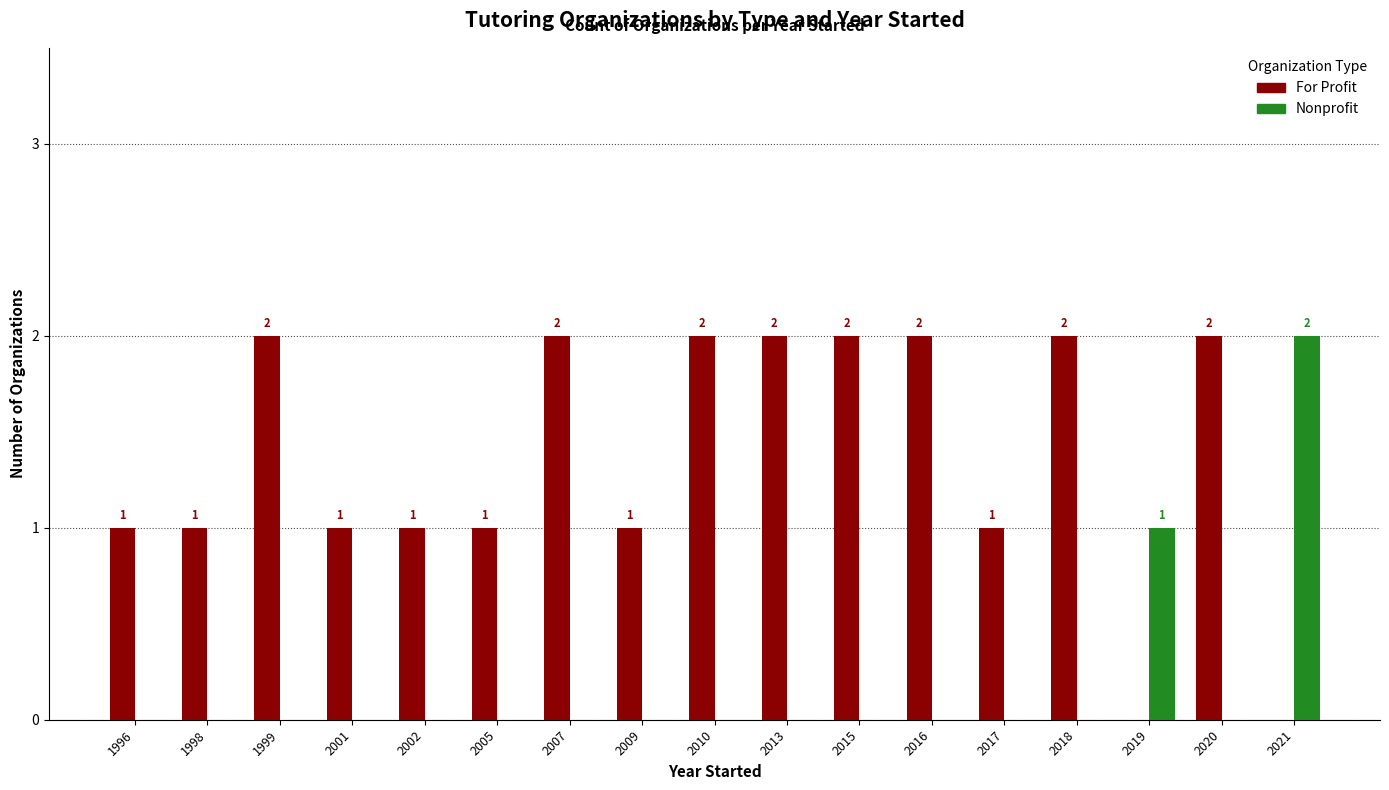

At which label does Nonprofit reach its peak?

2021